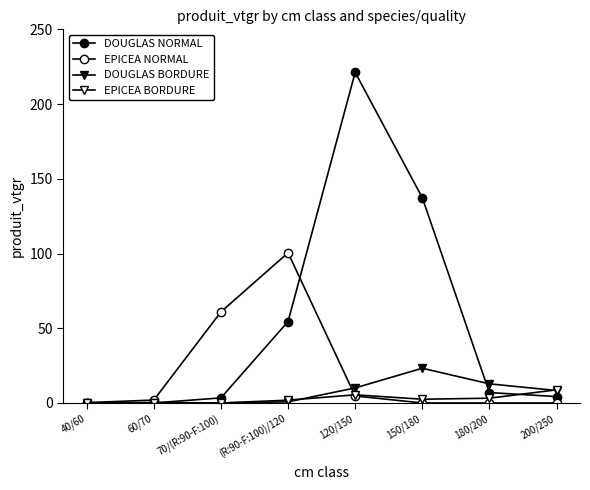

What is the difference between the EPICEA BORDURE values at 150/180 and 120/150?

2.9